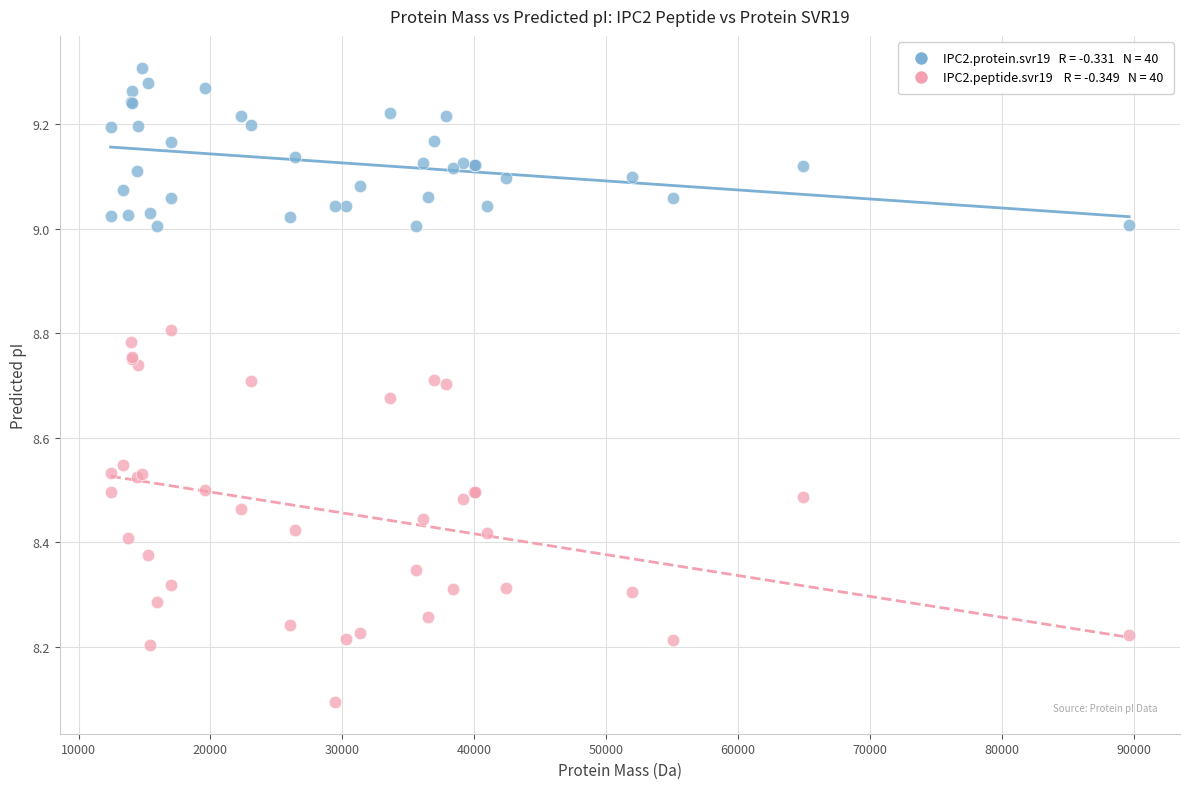

Across all series, what Y value is closest to 8?

8.1